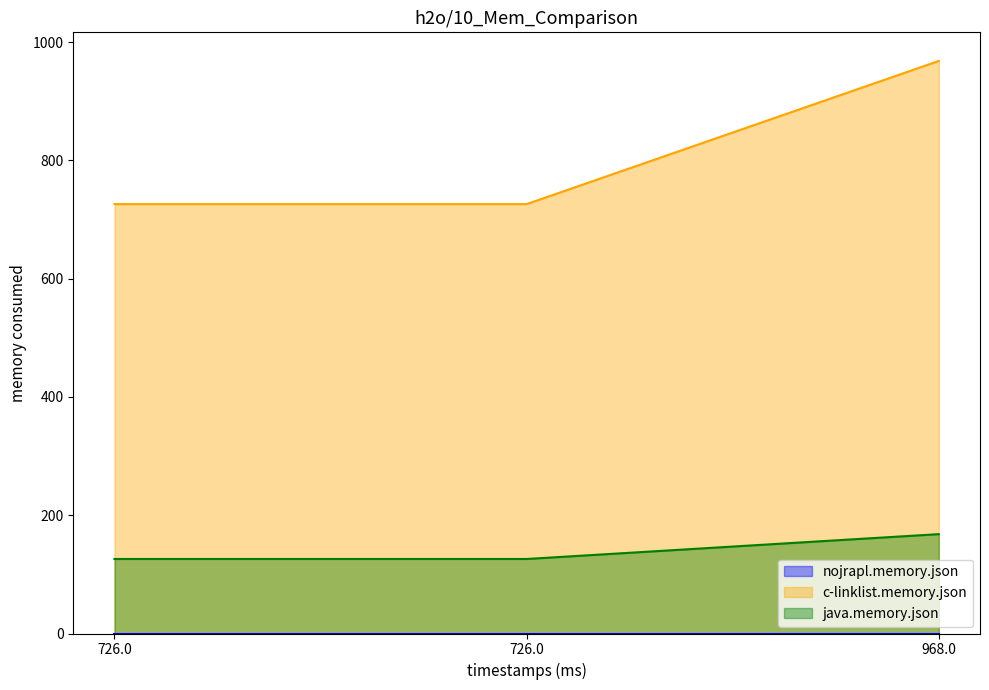

Does the chart display data point markers on the line(s)?

No